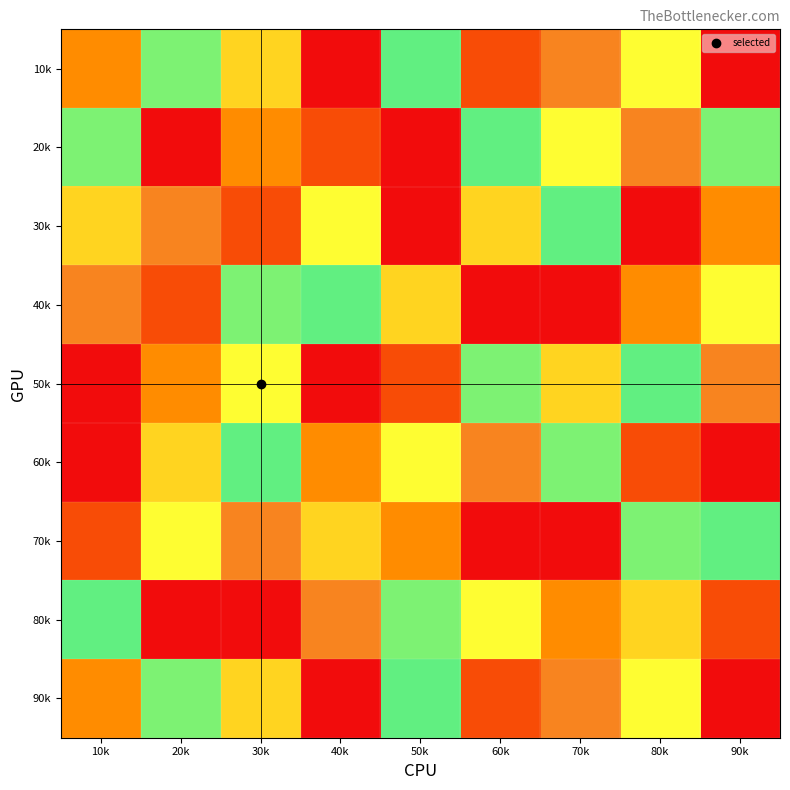

At how many categories does at least one series exceed 6?

9